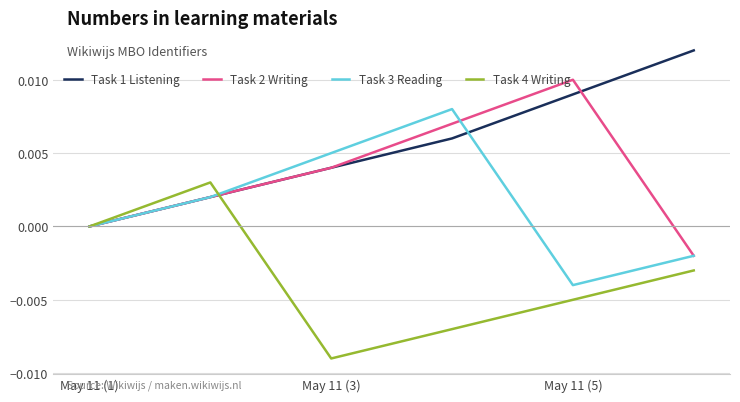

What are all the series names shown in the legend?

Task 1 Listening, Task 2 Writing, Task 3 Reading, Task 4 Writing